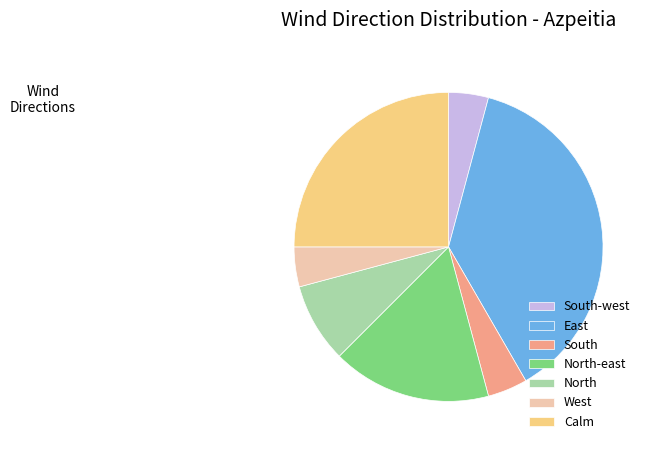

What is the ratio of the value at East to the value at North-east?

2.2